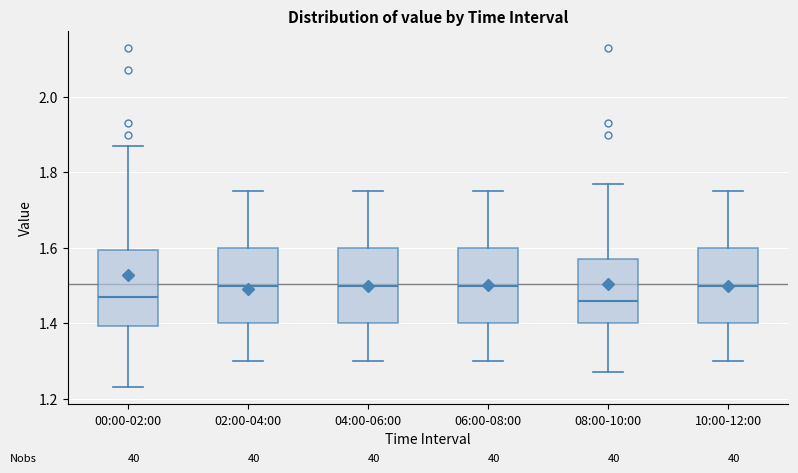

Reading left to right, read every box against the y-axis: the position of its median line, the range the box covers, and the ends of its whiskers. The values are not printed on the chart, so give them approximately, as read against the axis.

00:00-02:00: median 1.48, box 1.40 to 1.60, whiskers 1.24 to 1.88
02:00-04:00: median 1.50, box 1.40 to 1.60, whiskers 1.30 to 1.76
04:00-06:00: median 1.50, box 1.40 to 1.60, whiskers 1.30 to 1.76
06:00-08:00: median 1.50, box 1.40 to 1.60, whiskers 1.30 to 1.76
08:00-10:00: median 1.46, box 1.40 to 1.58, whiskers 1.28 to 1.78
10:00-12:00: median 1.50, box 1.40 to 1.60, whiskers 1.30 to 1.76